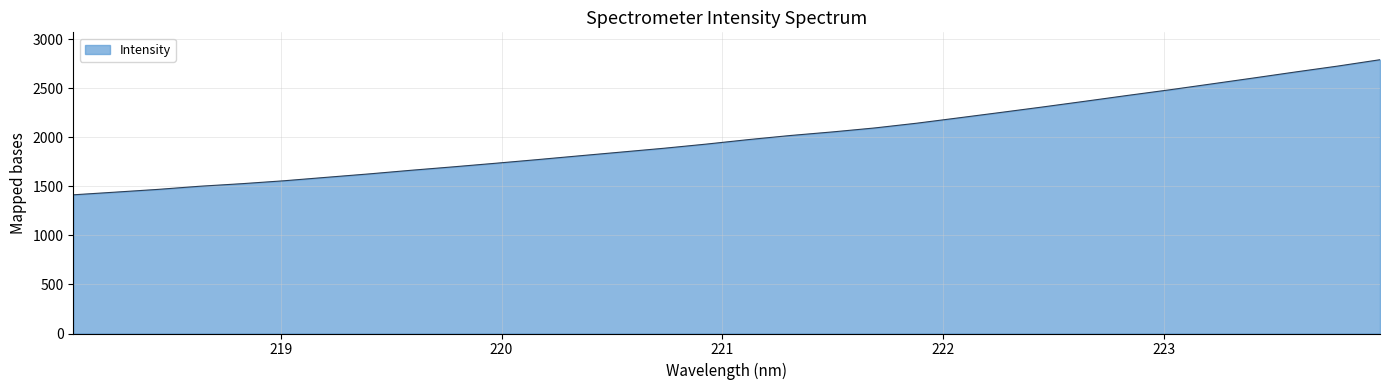

What is the greatest value displayed?

2789.6